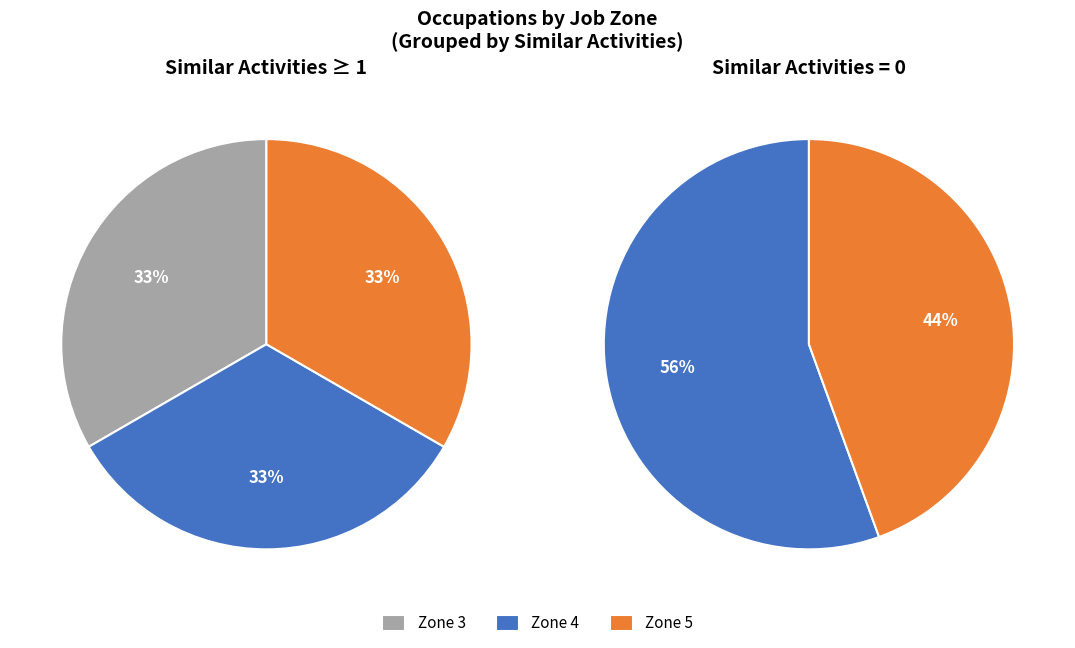

Is it true that Fundraising Managers is 1% of the pie?

False